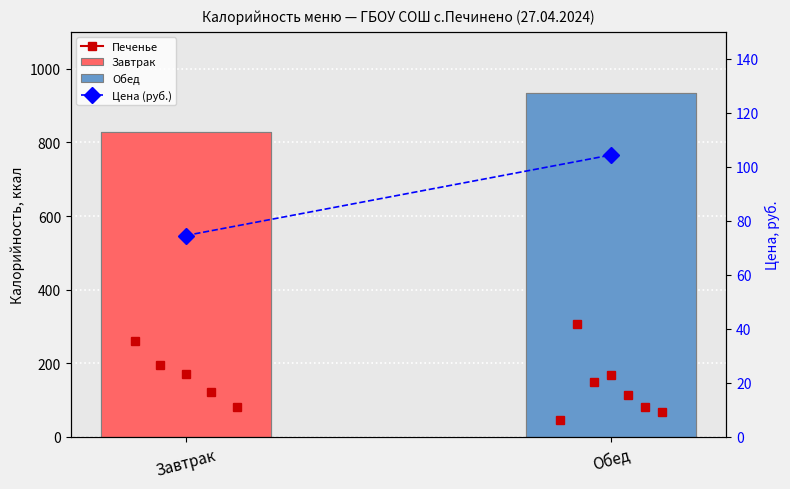

How many data points are above 104?

1